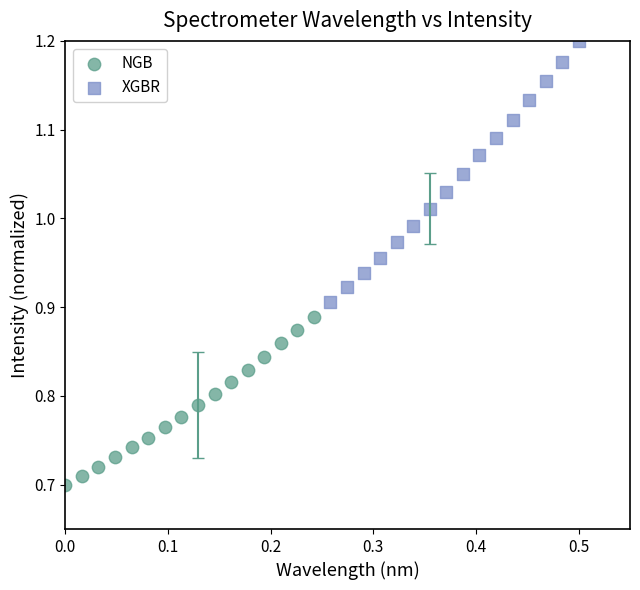

Which series reaches the minimum Y coordinate?

NGB